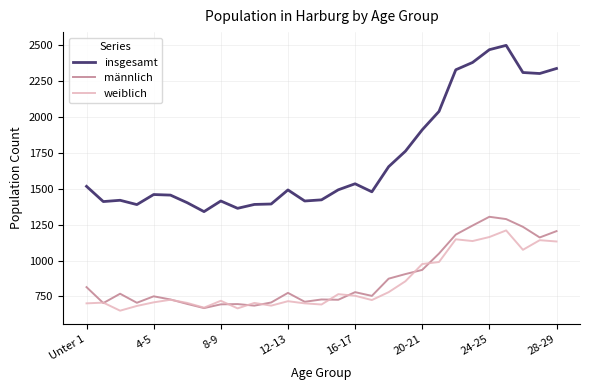

What is the smallest value displayed?

651